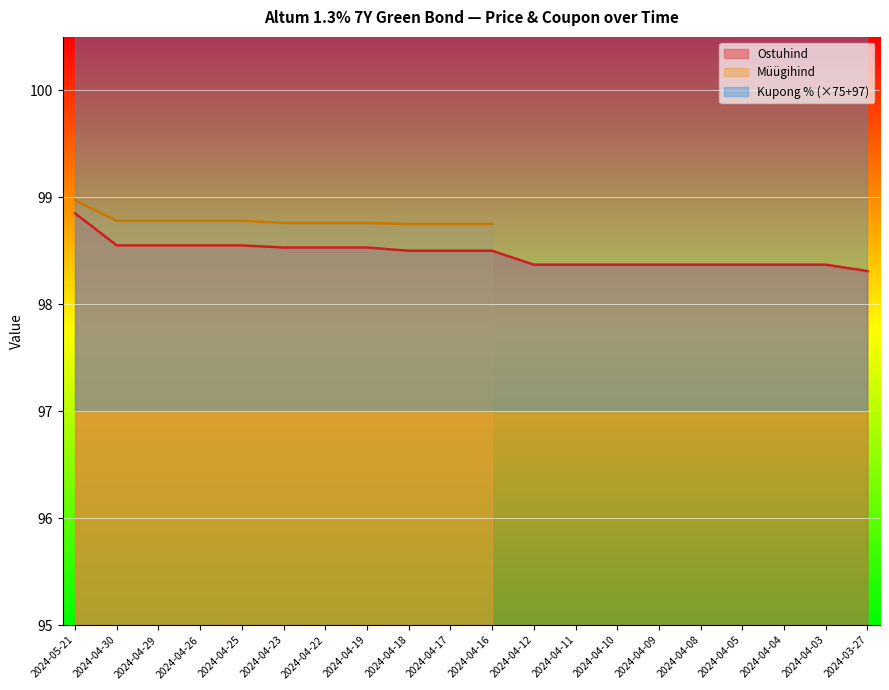

At which label does Müügihind first exceed 98?

2024-05-21